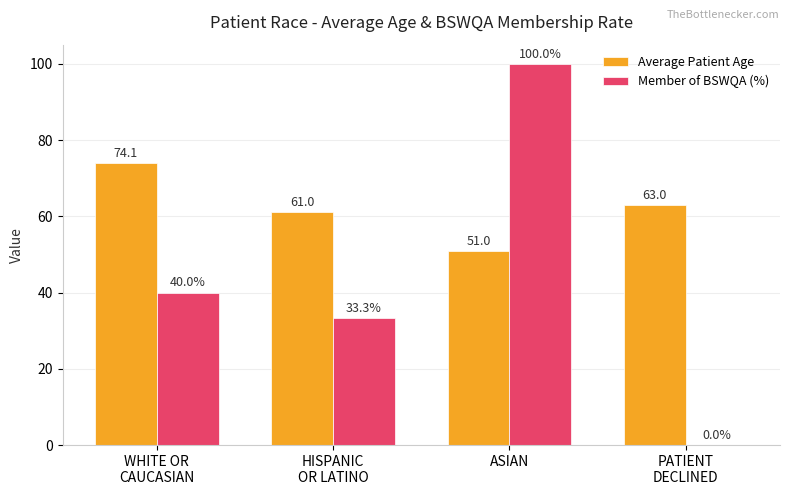

What is the maximum value for Average Patient Age?

74.1